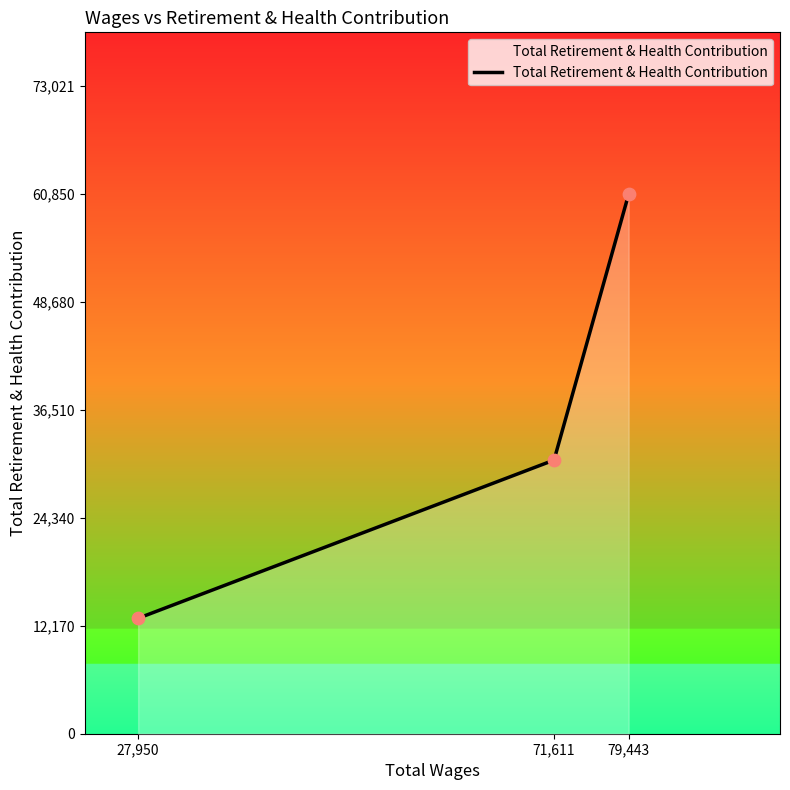

What is the change in value from 27,950 to 79,443?

+47831